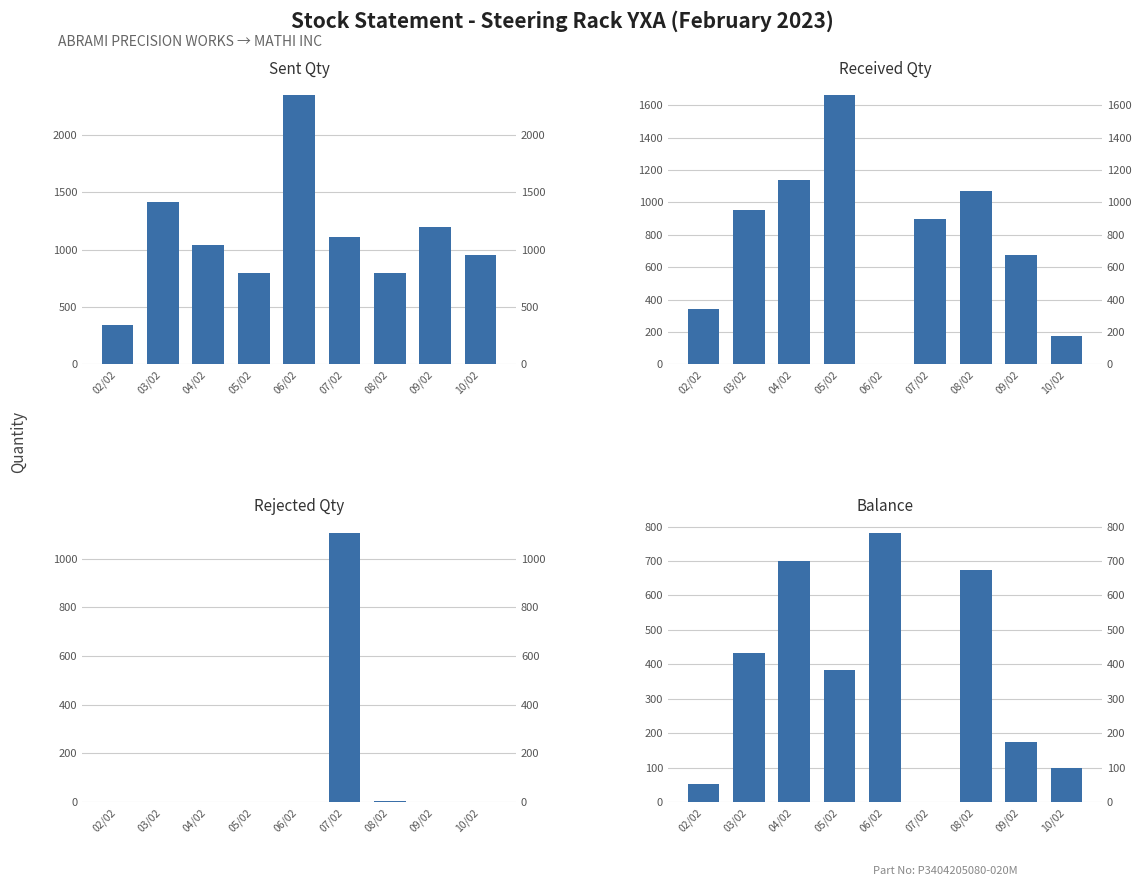

What is the highest value of the Rejected Qty series?

1106